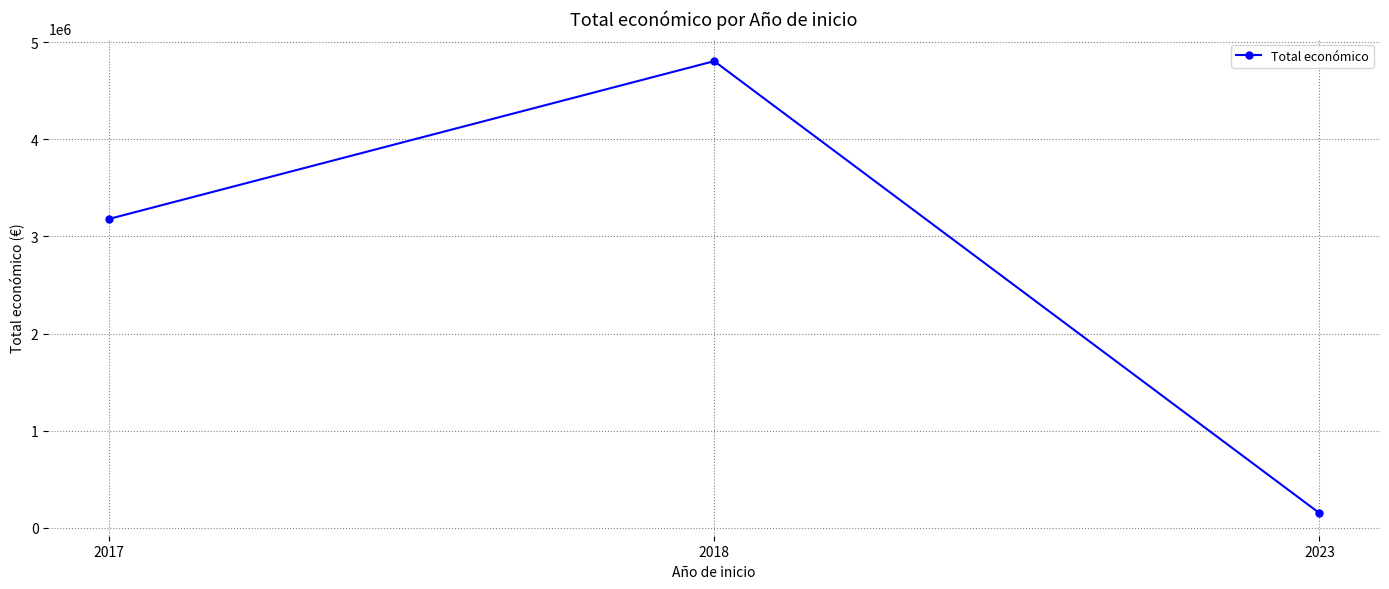

Reading left to right, extract all data points from this chart.

3180096	4805923	150000